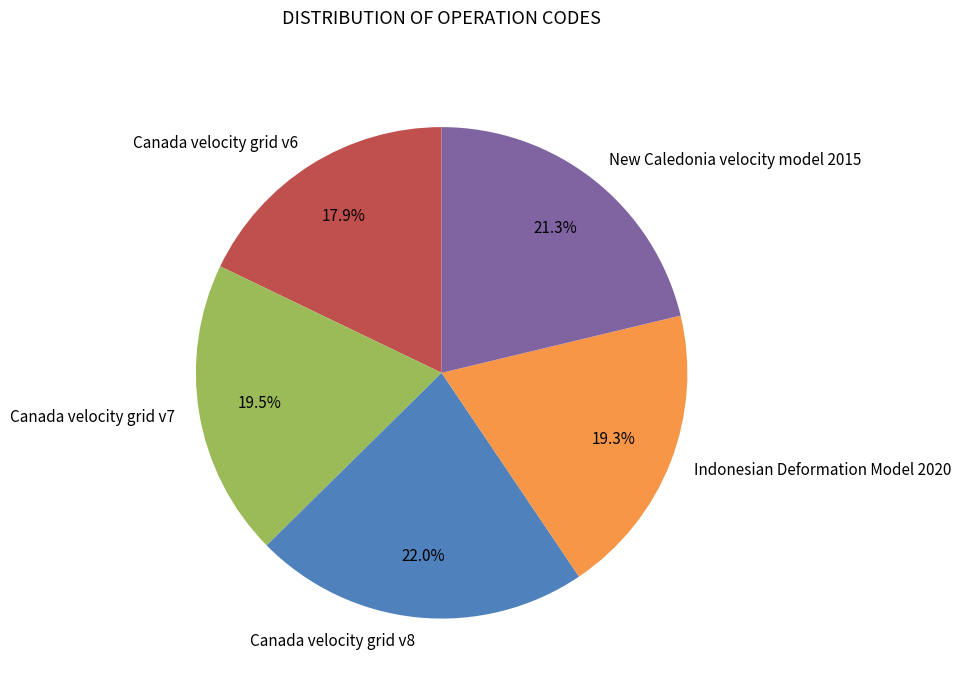

Is it true that Canada velocity grid v6 is 18% of the pie?

True